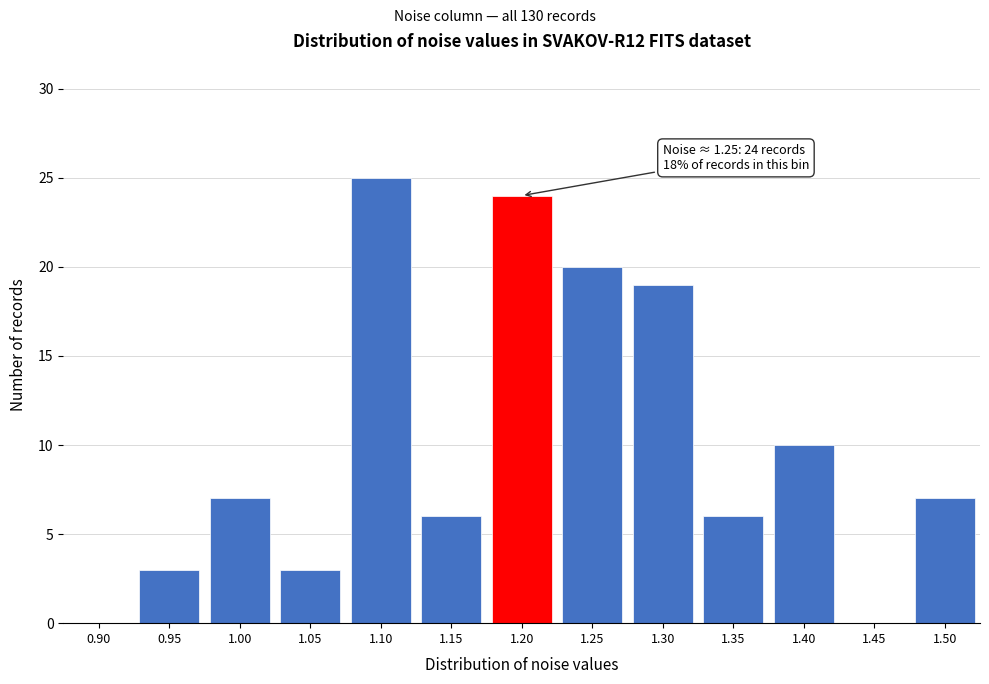

Reading left to right, what are all the values shown in this chart?

0.90=0	0.95=3	1.00=7	1.05=3	1.10=25	1.15=6	1.20=24	1.25=20	1.30=19	1.35=6	1.40=10	1.45=0	1.50=7